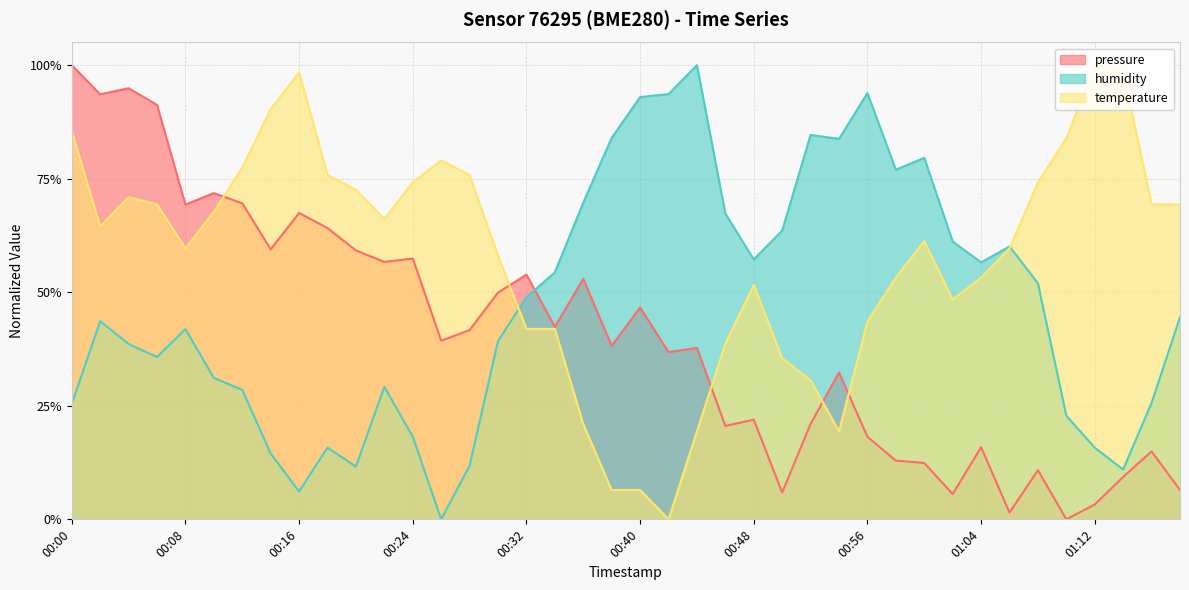

Reading right to left, transcribe all the data shown in this chart.

pressure: 0.1	0.1	0.1	0.0	0.0	0.1	0.0	0.2	0.1	0.1	0.1	0.2	0.3	0.2	0.1	0.2	0.2	0.4	0.4	0.5	0.4	0.5	0.4	0.5	0.5	0.4	0.4	0.6	0.6	0.6	0.6	0.7	0.6	0.7	0.7	0.7	0.9	0.9	0.9	1.0
humidity: 0.4	0.3	0.1	0.2	0.2	0.5	0.6	0.6	0.6	0.8	0.8	0.9	0.8	0.8	0.6	0.6	0.7	1.0	0.9	0.9	0.8	0.7	0.5	0.5	0.4	0.1	0.0	0.2	0.3	0.1	0.2	0.1	0.1	0.3	0.3	0.4	0.4	0.4	0.4	0.3
temperature: 0.7	0.7	1.0	1.0	0.8	0.7	0.6	0.5	0.5	0.6	0.5	0.4	0.2	0.3	0.4	0.5	0.4	0.2	0.0	0.1	0.1	0.2	0.4	0.4	0.6	0.8	0.8	0.7	0.7	0.7	0.8	1.0	0.9	0.8	0.7	0.6	0.7	0.7	0.6	0.9